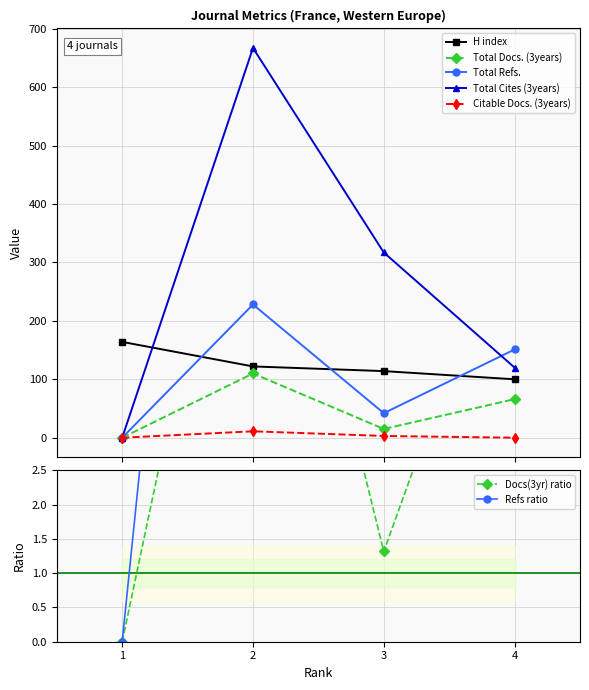

How many lines are shown in the chart?

5